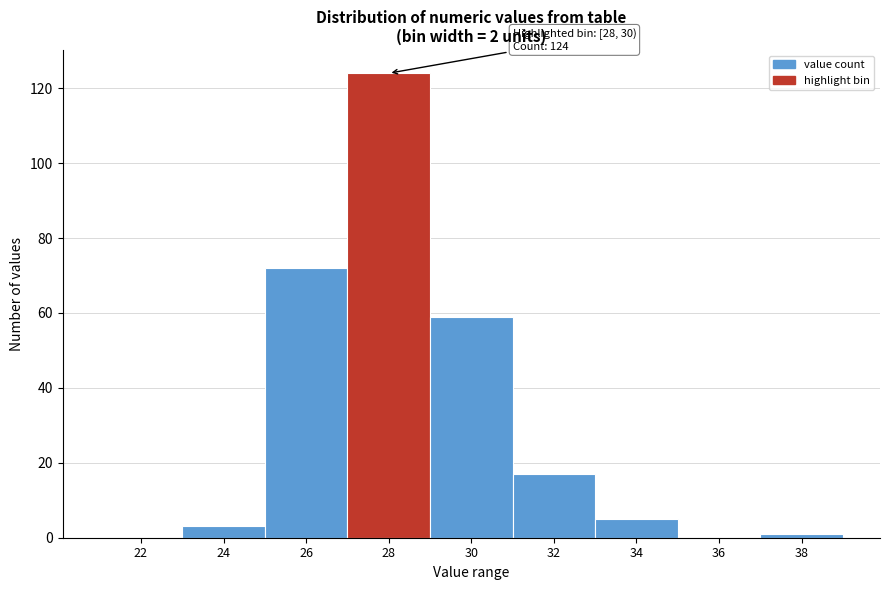

Reading left to right, list all the values displayed in this chart.

22=0	24=3	26=72	28=124	30=59	32=17	34=5	36=0	38=1